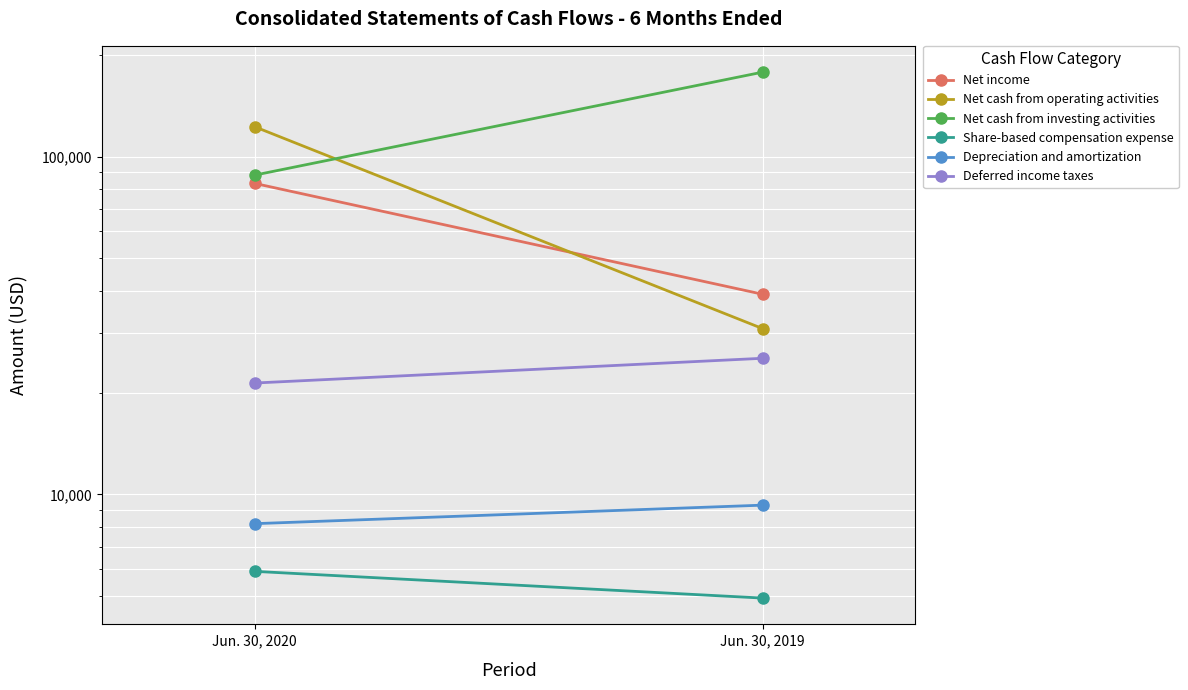

True or false: Net cash from investing activities has a value of 48476 at Jun. 30, 2020.

False